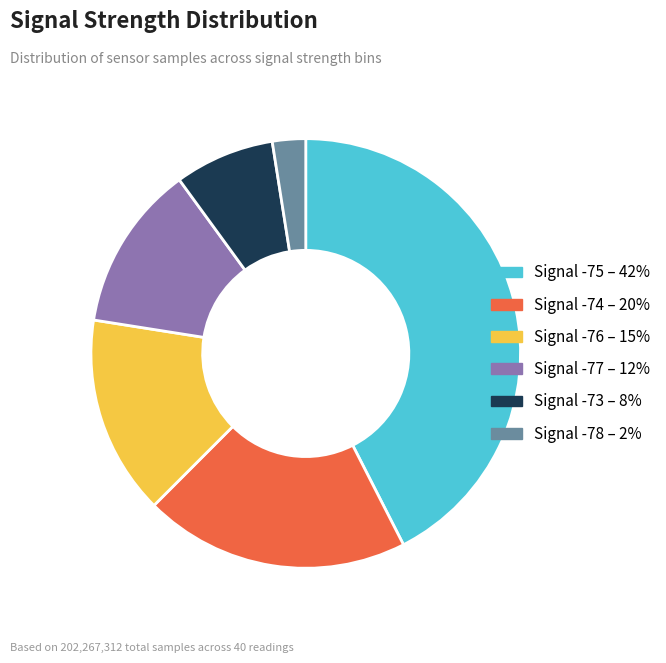

Is there a majority slice in this chart?

No